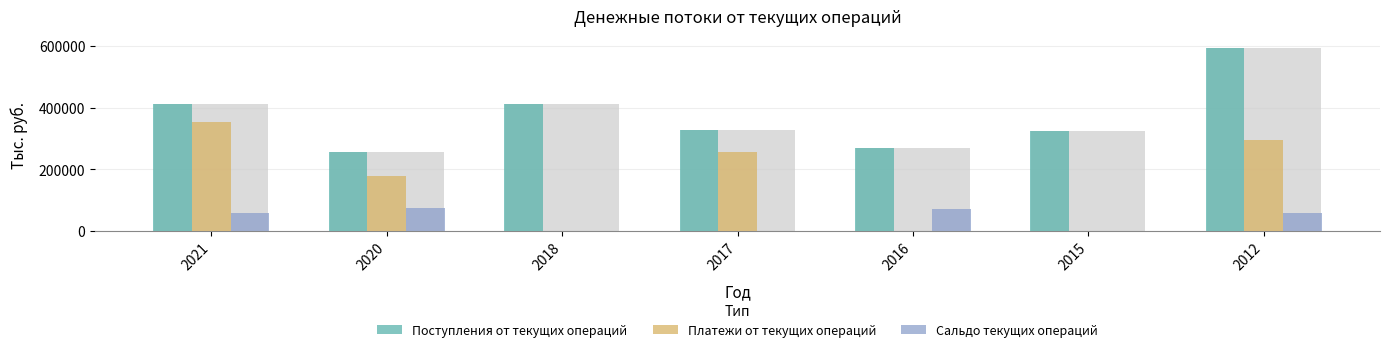

How many bars are there in each group?

3